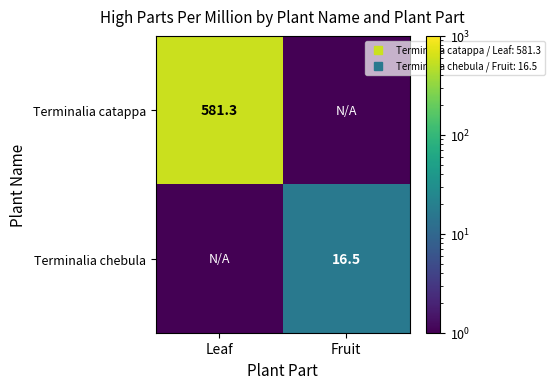

Is it true that Terminalia catappa equals 581.3 at Leaf?

True